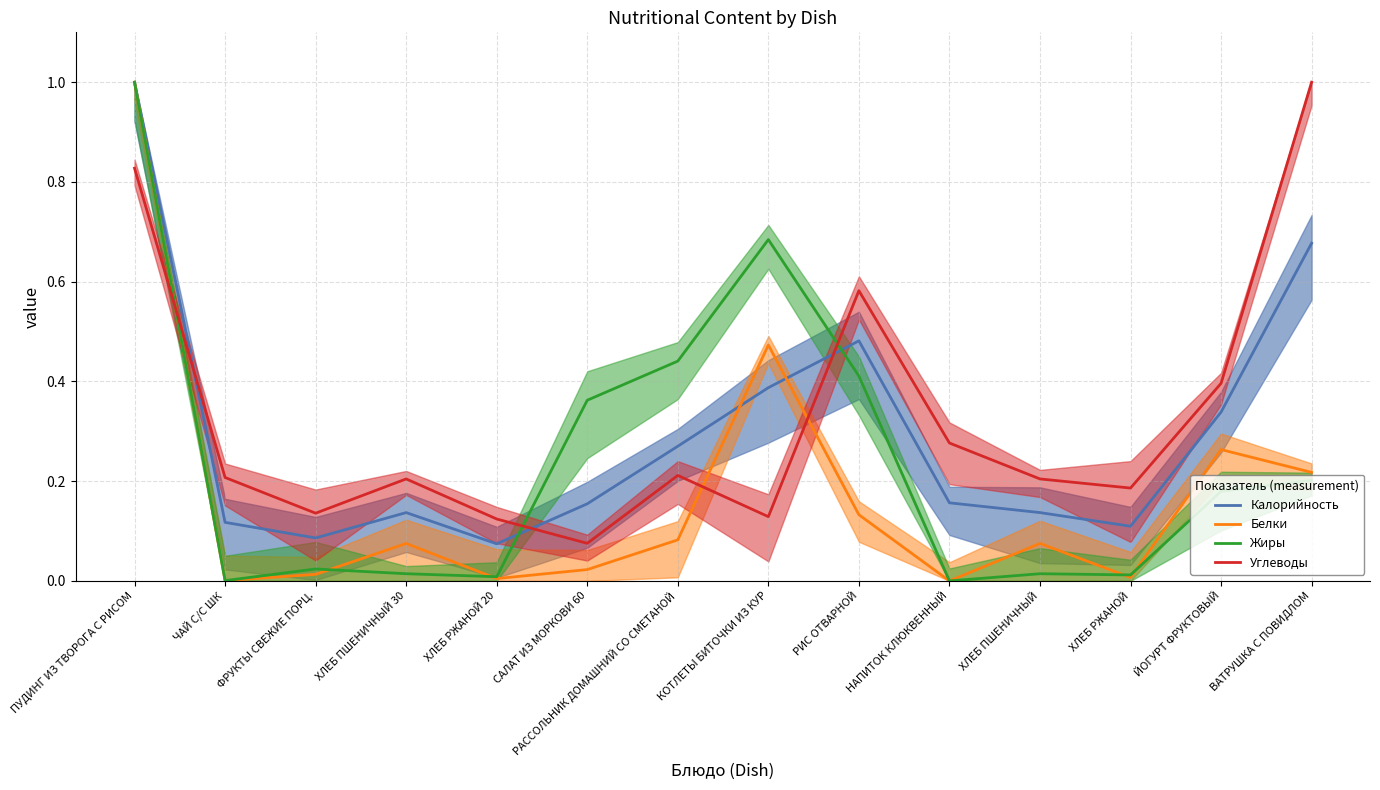

What is the average value of the Углеводы series?

0.3